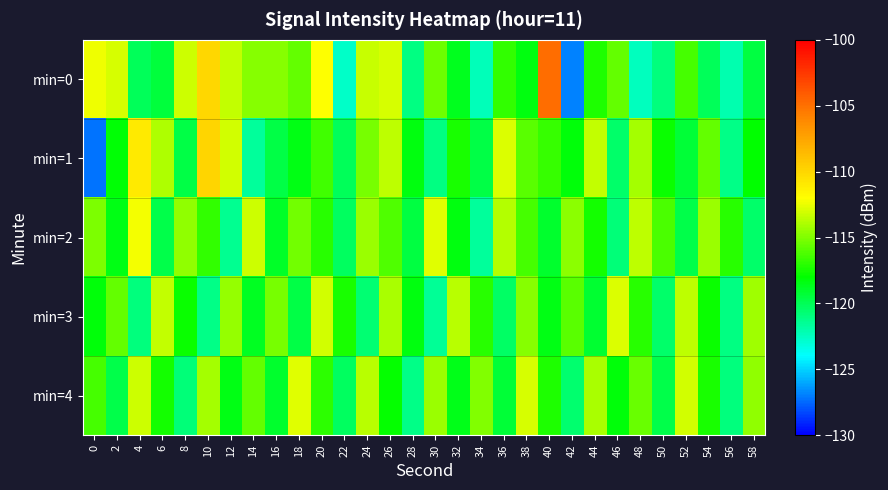

Reading left to right, list all the values displayed in this chart.

min=0: 0=-112.4	2=-113.0	4=-120.0	6=-119.4	8=-113.2	10=-110.1	12=-113.4	14=-114.8	16=-114.8	18=-115.7	20=-112.0	22=-122.6	24=-113.3	26=-112.9	28=-121.1	30=-115.5	32=-118.7	34=-122.3	36=-116.8	38=-118.3	40=-104.9	42=-126.9	44=-117.3	46=-115.6	48=-122.4	50=-120.9	52=-116.4	54=-120.1	56=-122.0	58=-119.5
min=1: 0=-127.3	2=-118.1	4=-110.9	6=-113.8	8=-119.7	10=-109.9	12=-113.1	14=-121.7	16=-119.6	18=-118.4	20=-116.5	22=-120.1	24=-115.2	26=-113.5	28=-118.3	30=-121.0	32=-117.4	34=-119.6	36=-112.8	38=-115.9	40=-116.7	42=-118.2	44=-113.4	46=-120.5	48=-114.1	50=-117.8	52=-119.3	54=-115.6	56=-121.2	58=-118.0
min=2: 0=-115.1	2=-118.5	4=-112.3	6=-119.7	8=-114.6	10=-116.8	12=-121.4	14=-113.2	16=-118.9	18=-115.3	20=-117.0	22=-120.2	24=-114.4	26=-116.1	28=-119.5	30=-112.7	32=-118.3	34=-121.6	36=-113.8	38=-116.4	40=-119.1	42=-114.7	44=-117.5	46=-120.8	48=-113.5	50=-116.2	52=-119.8	54=-114.3	56=-117.1	58=-120.5
min=3: 0=-118.2	2=-115.6	4=-120.9	6=-113.4	8=-117.7	10=-121.1	12=-114.5	14=-118.8	16=-115.2	18=-119.6	20=-113.1	22=-117.4	24=-120.7	26=-114.0	28=-118.3	30=-121.5	32=-113.7	34=-117.0	36=-120.3	38=-114.8	40=-118.5	42=-115.9	44=-119.2	46=-112.8	48=-117.1	50=-120.4	52=-113.5	54=-117.8	56=-121.0	58=-114.2
min=4: 0=-116.4	2=-119.8	4=-113.2	6=-117.5	8=-120.8	10=-114.1	12=-118.4	14=-115.7	16=-119.1	18=-112.7	20=-116.9	22=-120.2	24=-113.6	26=-117.9	28=-121.2	30=-114.3	32=-118.6	34=-115.0	36=-119.3	38=-113.0	40=-117.3	42=-120.6	44=-114.0	46=-118.2	48=-115.5	50=-119.7	52=-113.1	54=-117.4	56=-120.9	58=-114.6